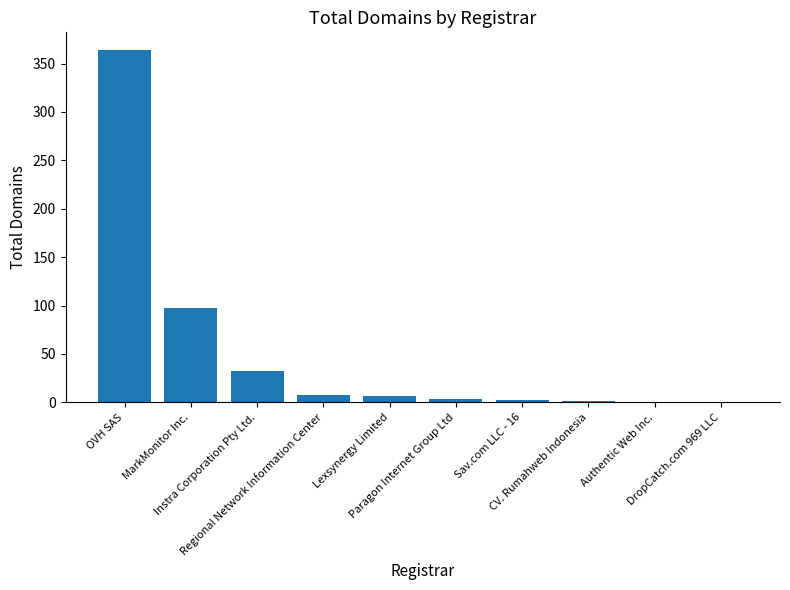

What is the greatest value displayed?

364